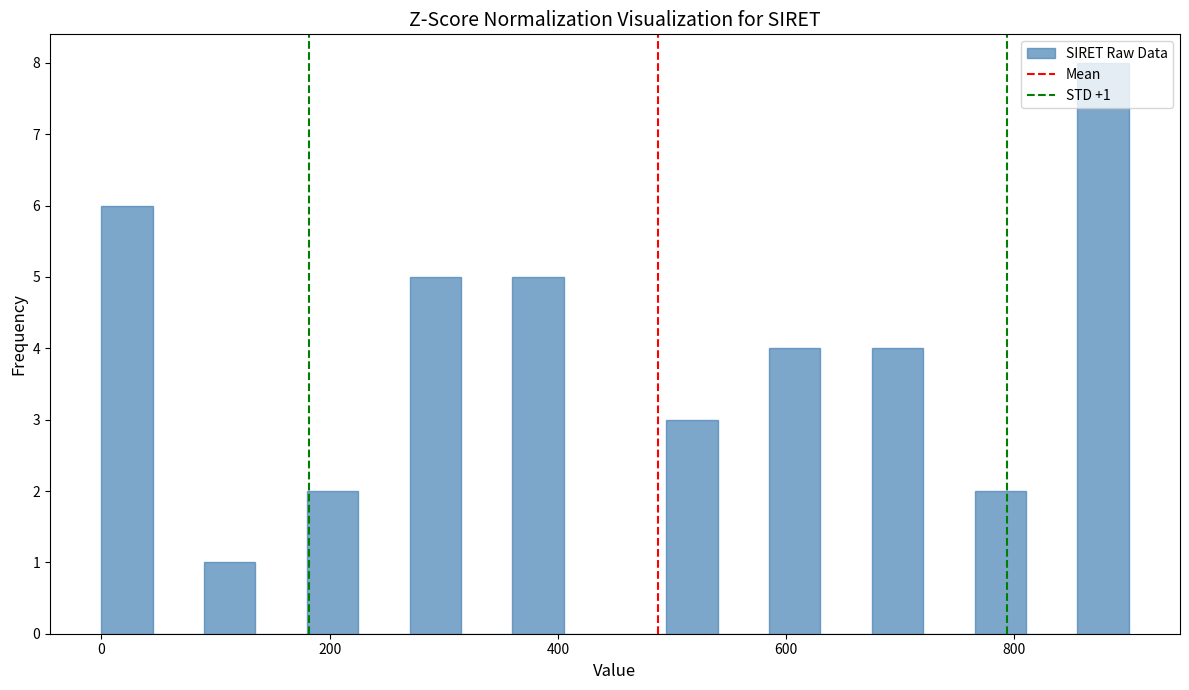

Around what value on the x-axis is the tallest bar? Give the approximate position of its centre, as read against the axis.

880